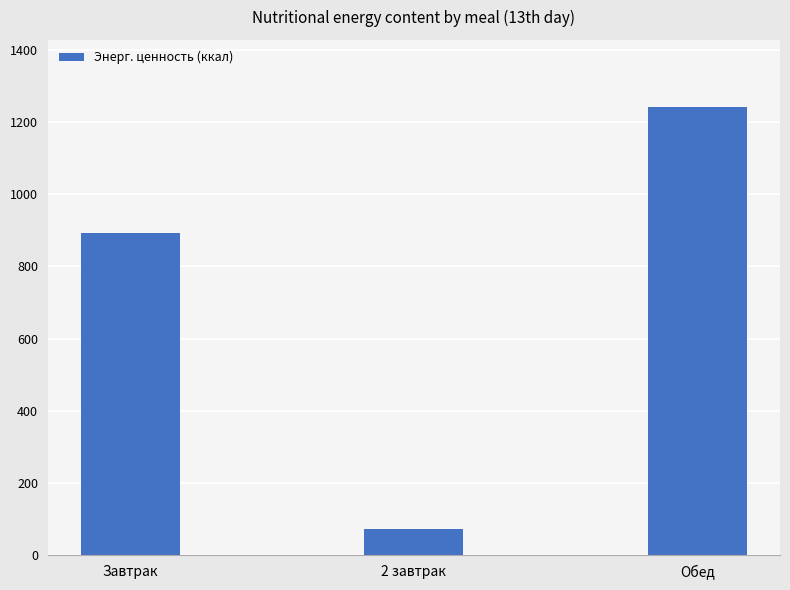

How many series are shown in this chart?

1